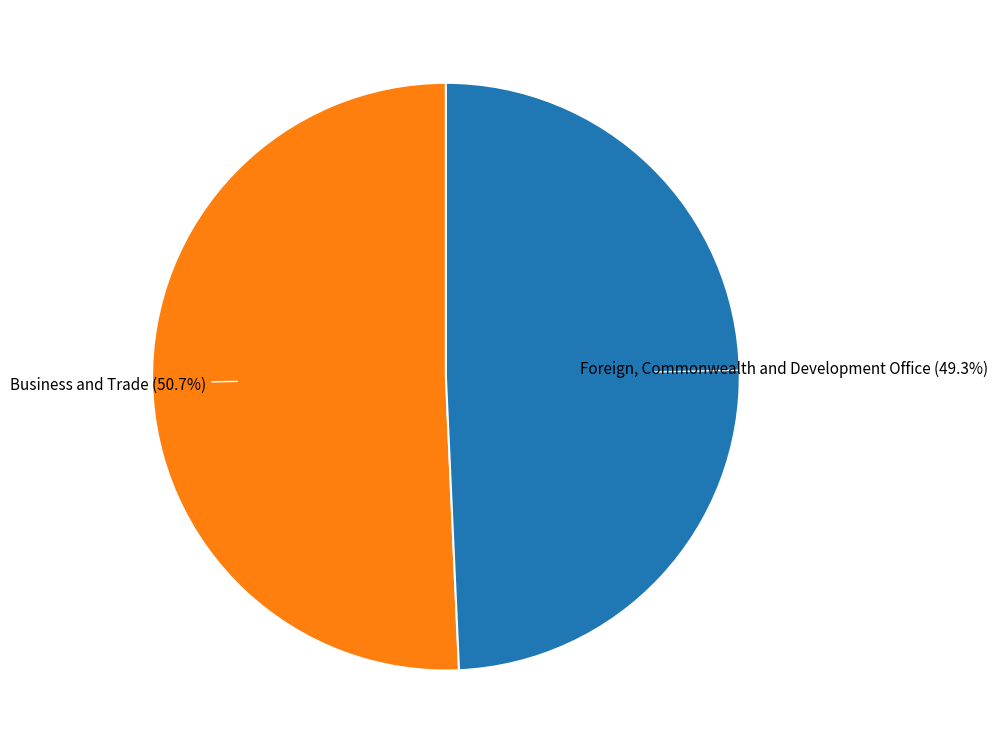

Does any single category account for the majority?

Yes